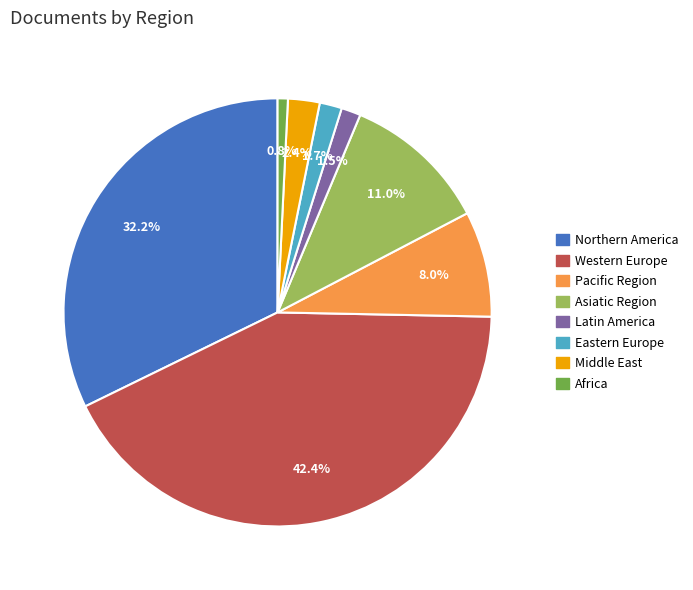

To the nearest percent, what is the average slice percentage?

12%